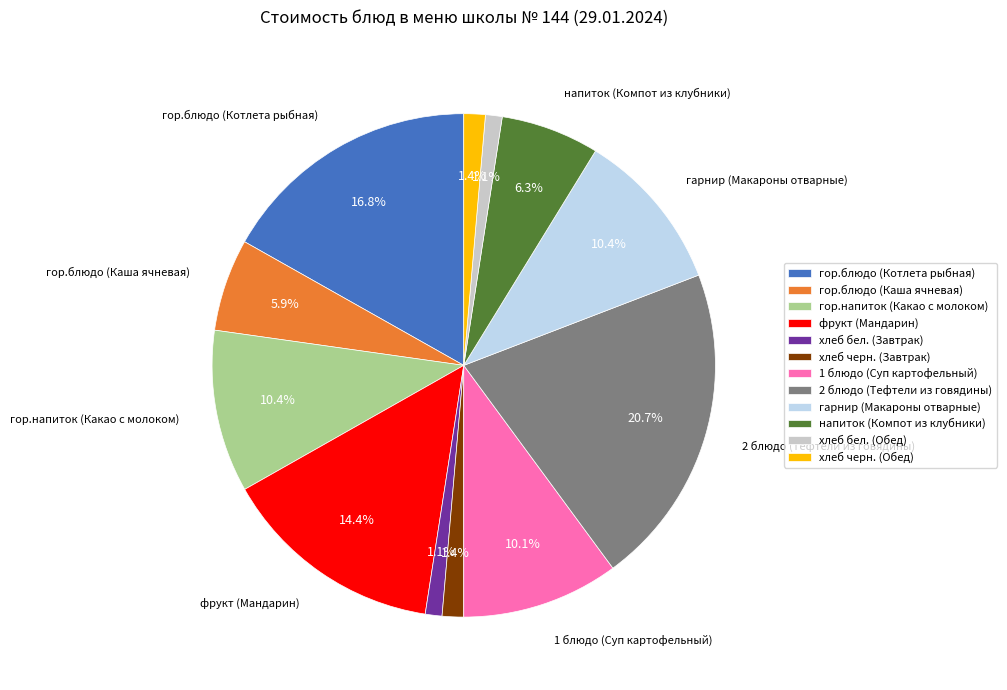

Which has a higher value, фрукт (Мандарин) or гор.напиток (Какао с молоком)?

фрукт (Мандарин)